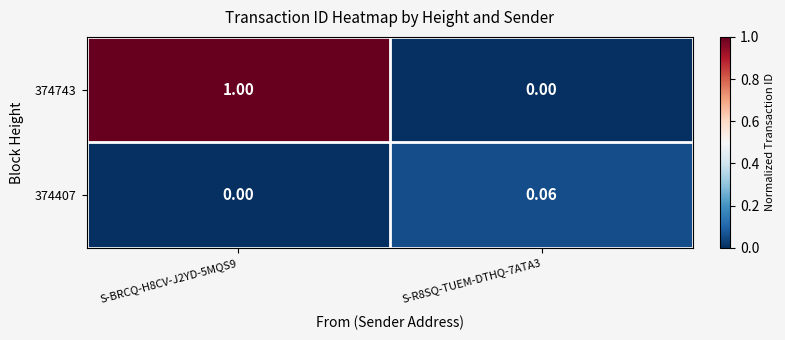

Is the value of 374743 at S-R8SQ-TUEM-DTHQ-7ATA3 greater than the value of 374407 at S-R8SQ-TUEM-DTHQ-7ATA3?

No